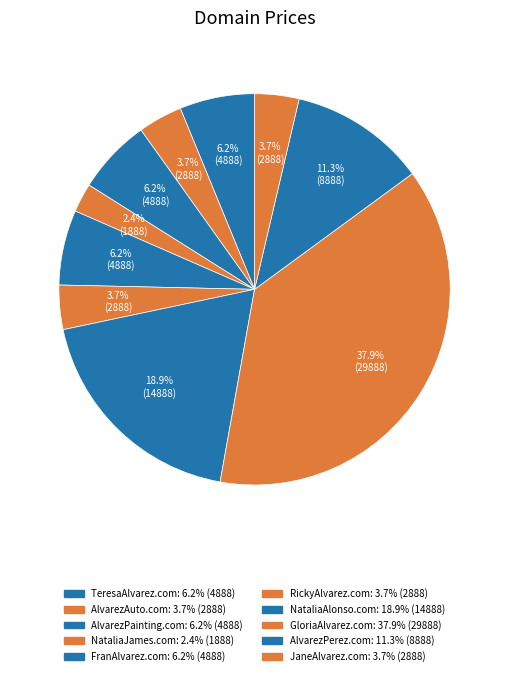

How many slices are in this pie chart?

10